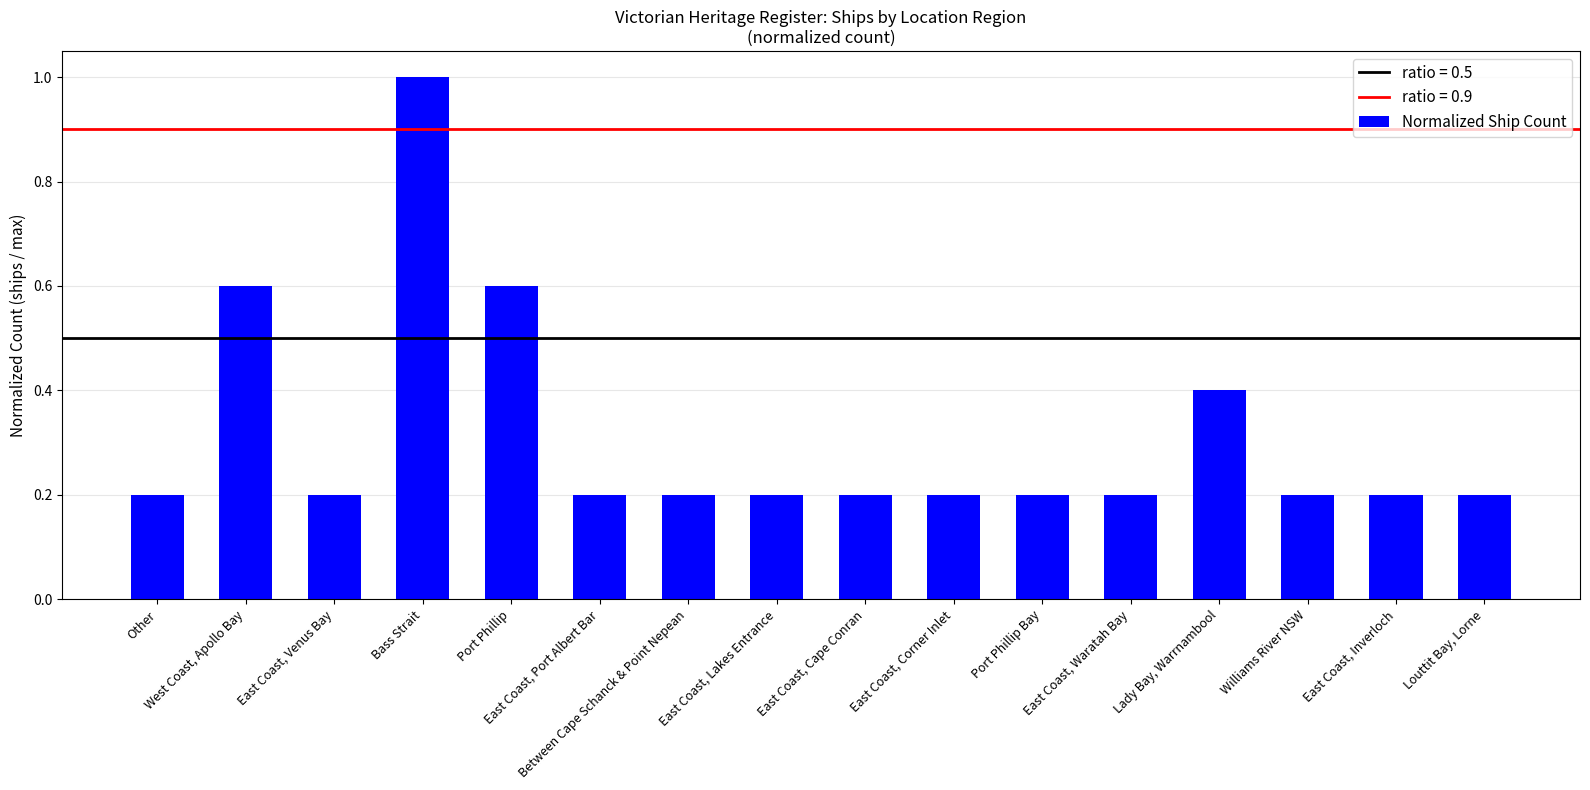

Does the chart contain stacked bars?

No